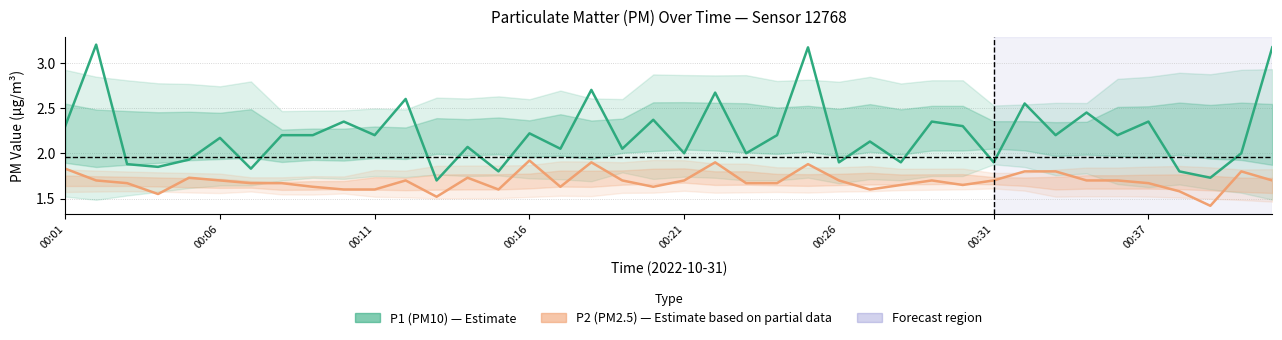

True or false: P1 (PM10) has a value of 2.7 at 18.

False